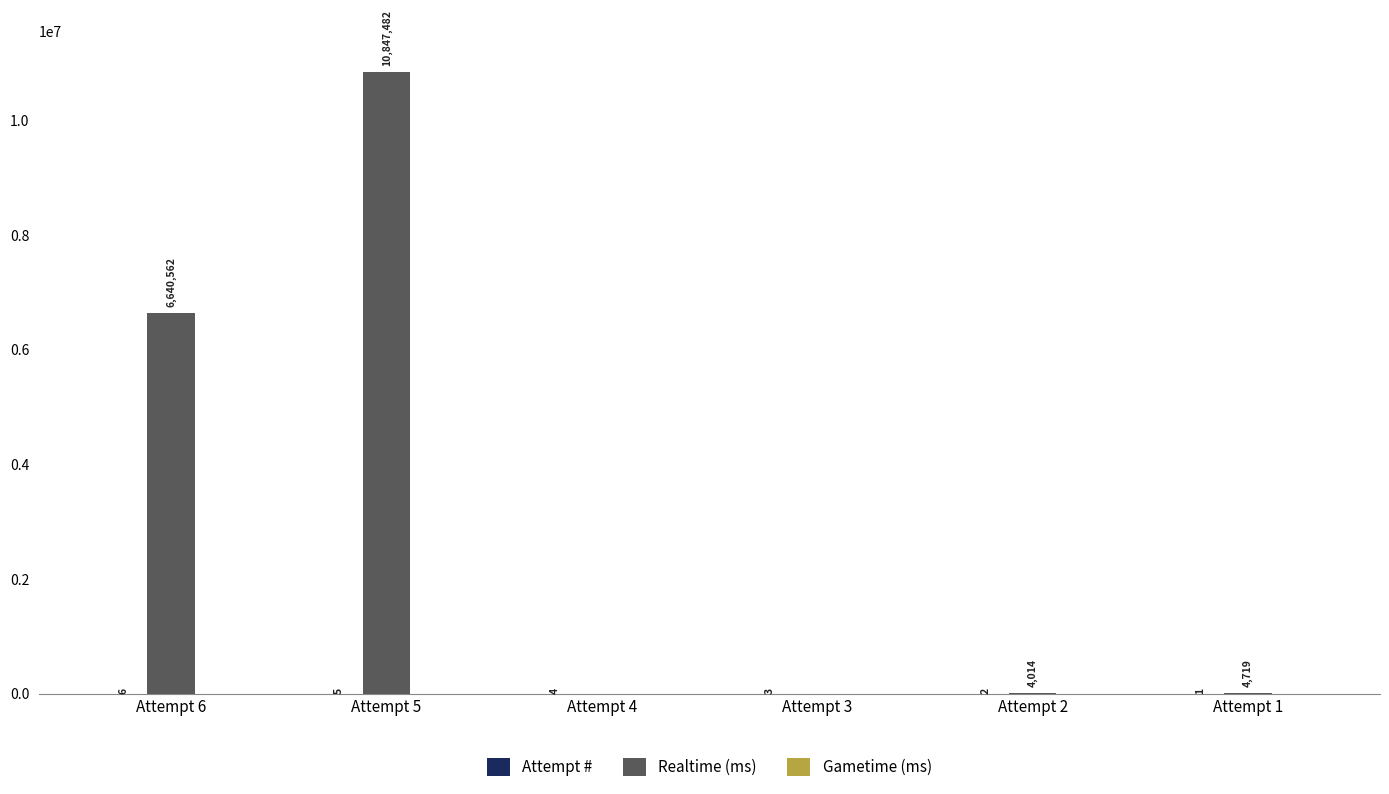

What is the maximum value shown in the chart?

10847482